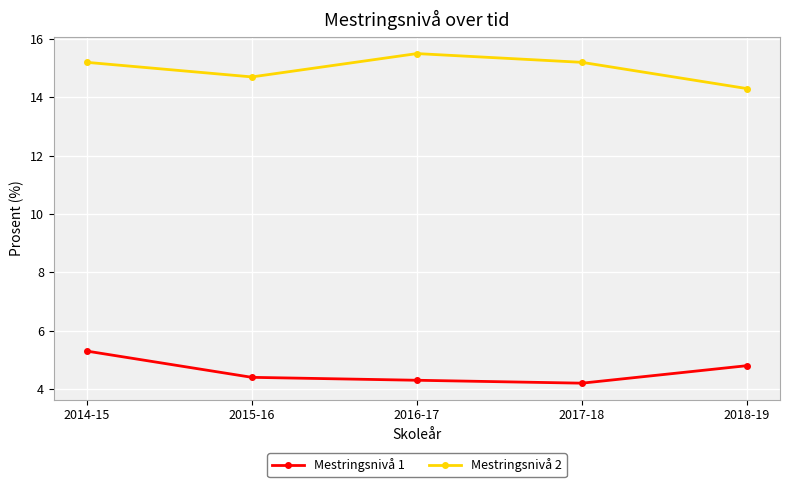

What is the label of the 2nd point from the right?

2017-18